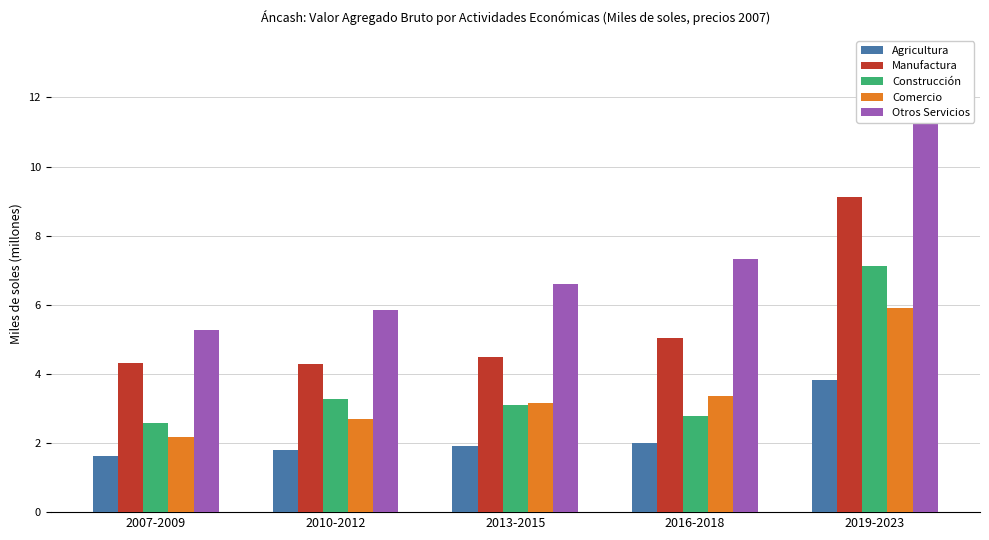

True or false: Manufactura has a value of 5.7 at 2007-2009.

False